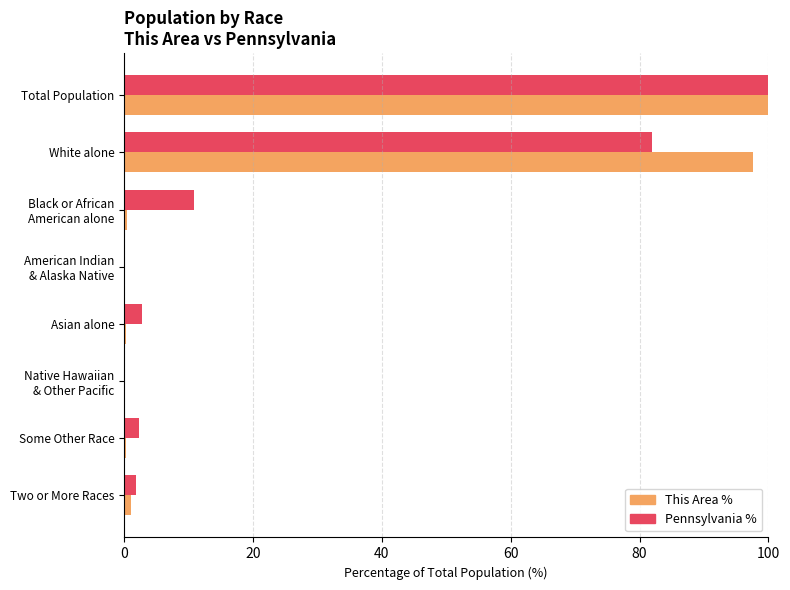

The value of This Area % at Total Population is 174.7. True or false?

False